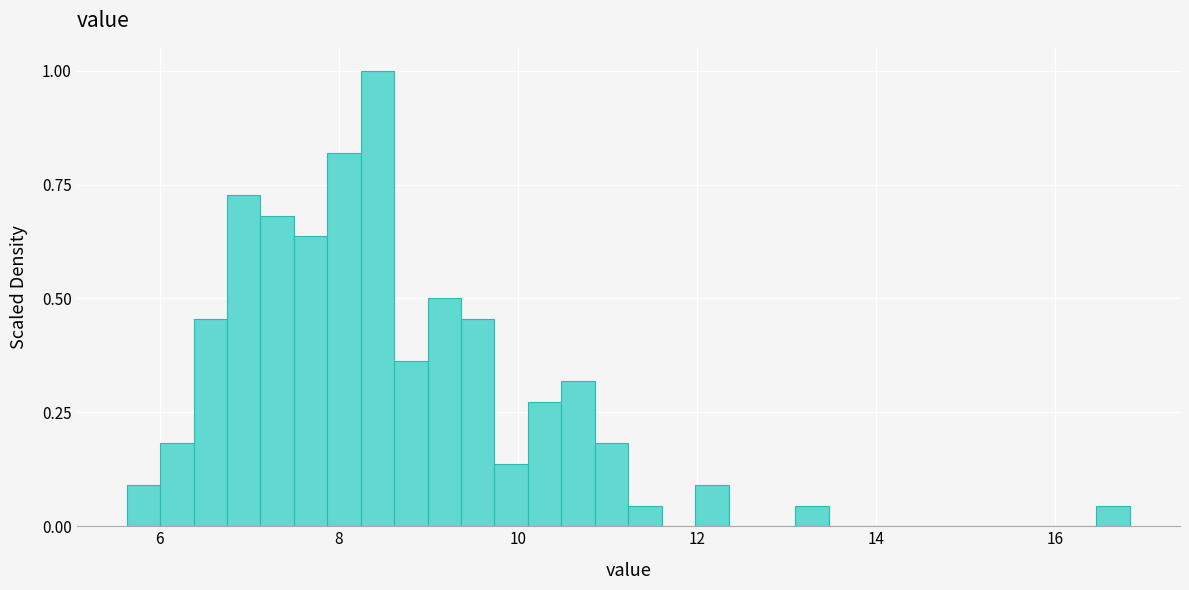

Around what value on the x-axis is the tallest bar? Give the approximate position of its centre, as read against the axis.

8.4